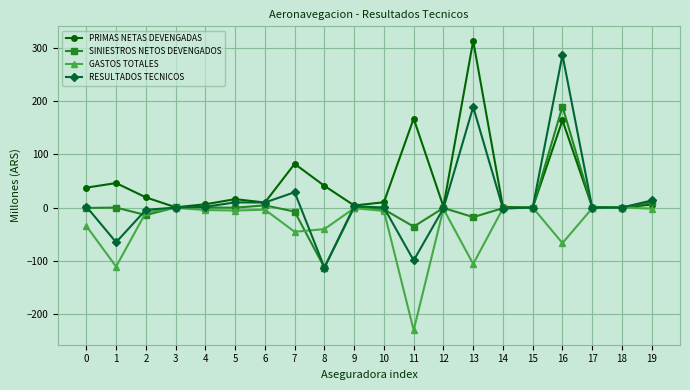

True or false: SINIESTROS NETOS DEVENGADOS and RESULTADOS TECNICOS cross at least once.

True